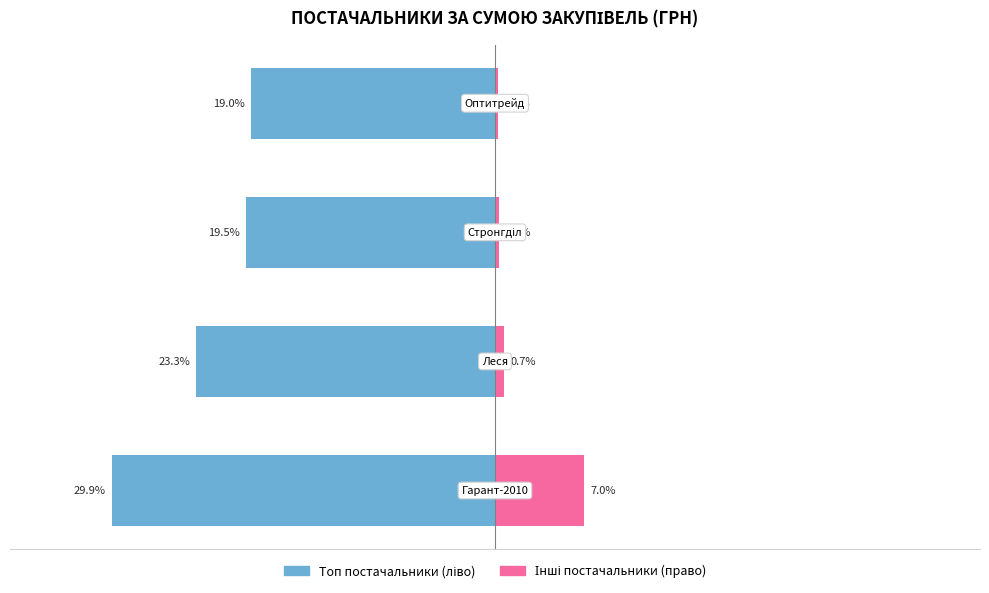

What is the difference between the maximum and minimum values in the Група постачальників 2 series?

6.7